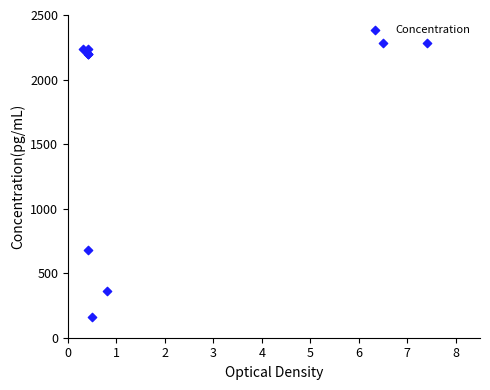

What Y value in the scatter plot is closest to 1220?

680